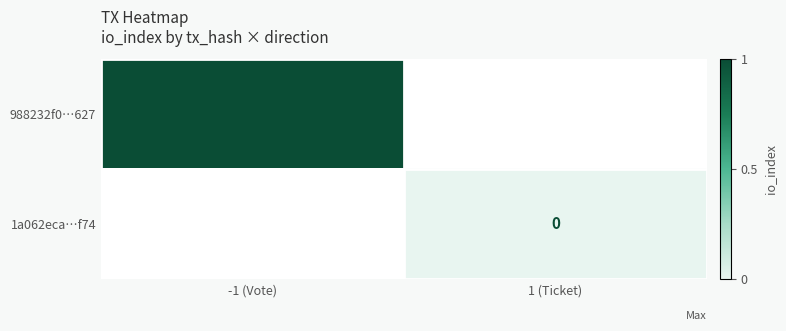

Is the value of 1a062eca…f74 at 1 (Ticket) greater than the value of 988232f0…627 at -1 (Vote)?

No